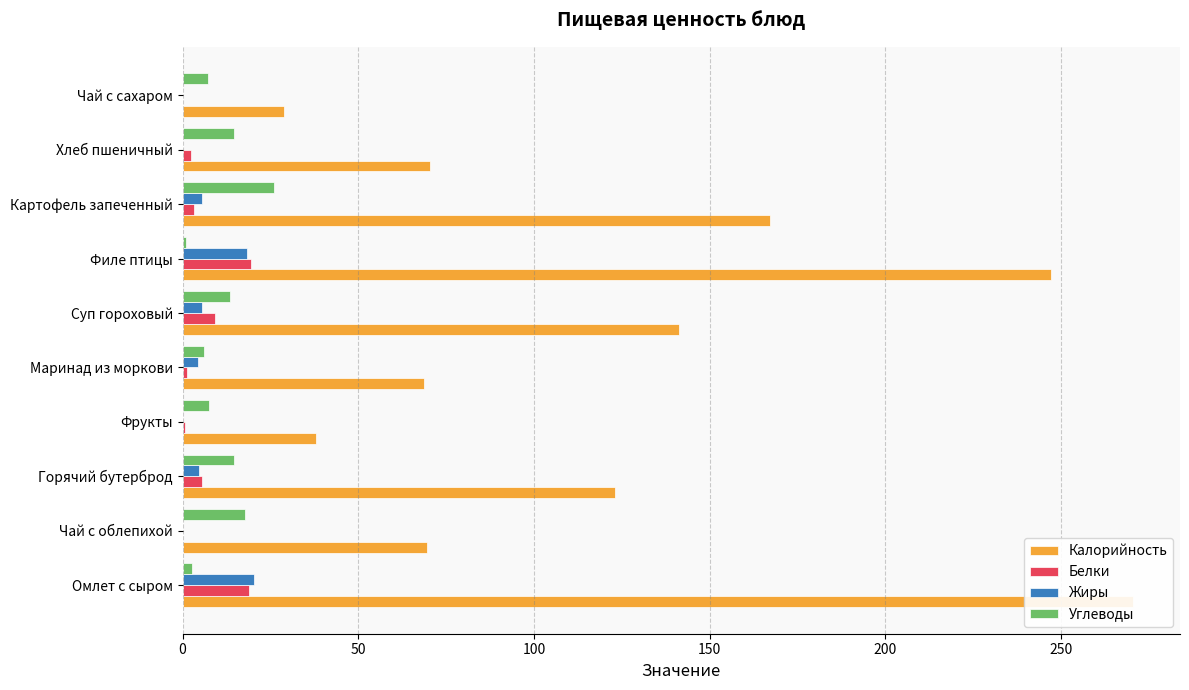

What is the difference between the second highest and second lowest values in the Белки series?

18.9